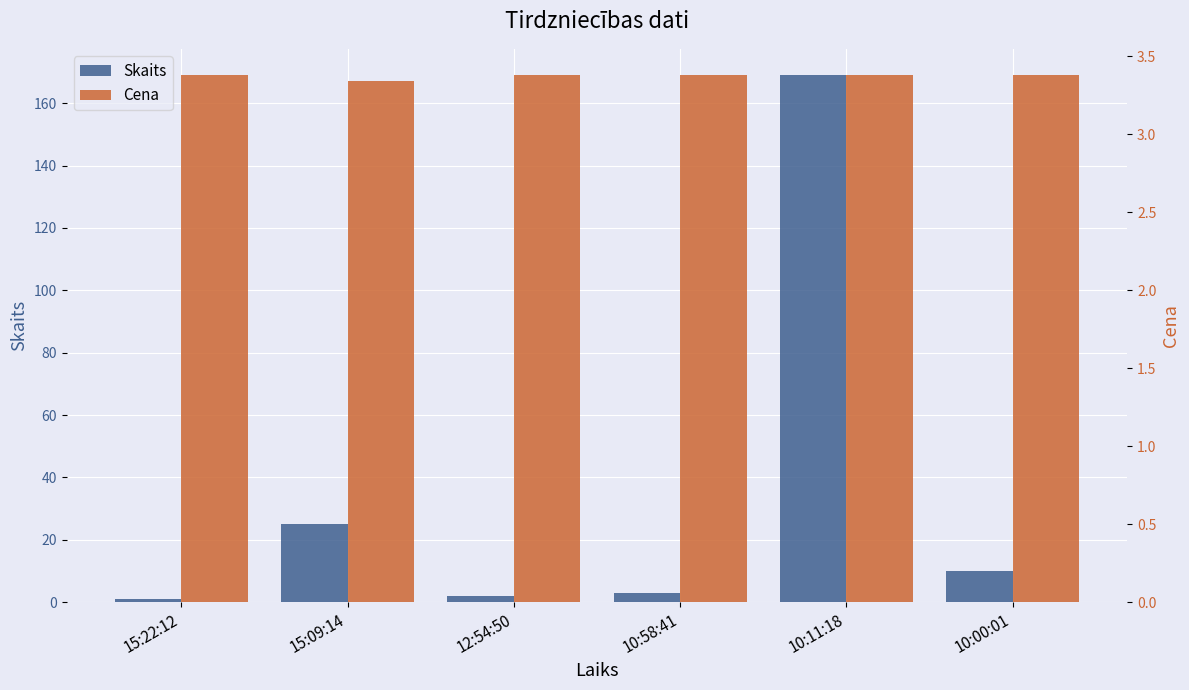

What is the sum of all Skaits values?

210.0